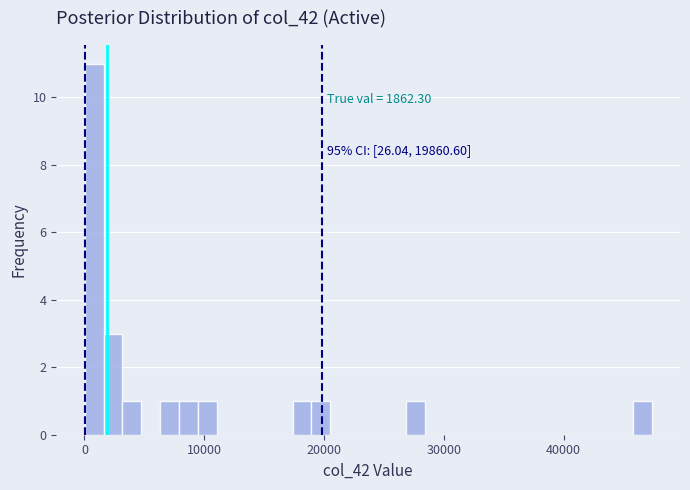

Read against the x-axis, roughly where is the centre of the tallest bar?

1000